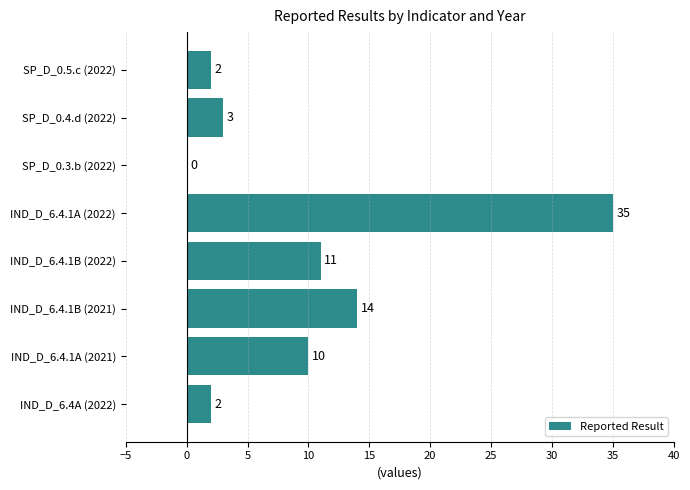

Which label corresponds to the largest value in the chart?

IND_D_6.4.1A (2022)